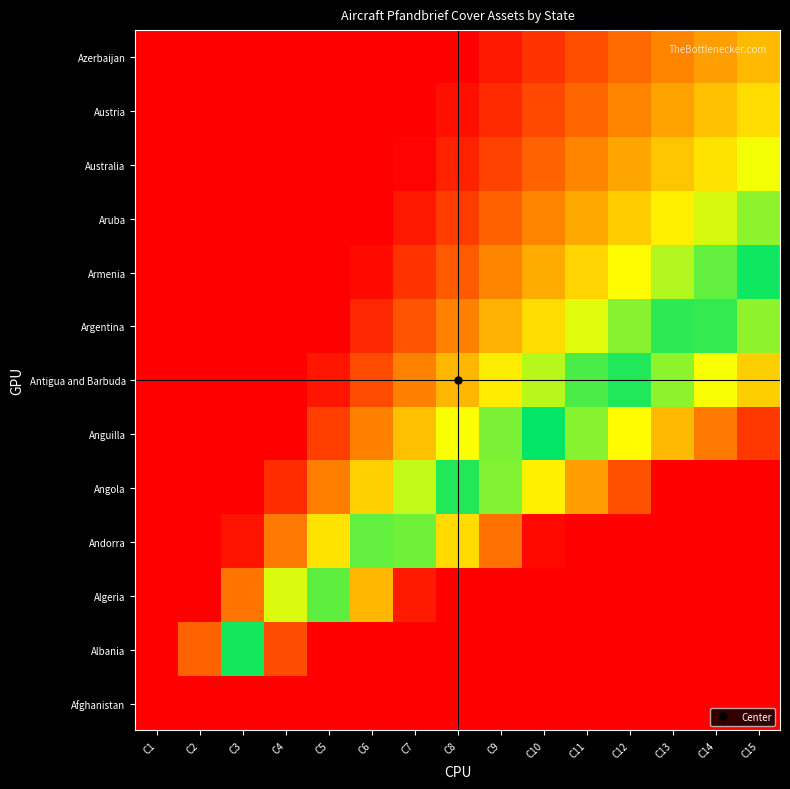

What is the difference between the highest and lowest values at C13?

0.8